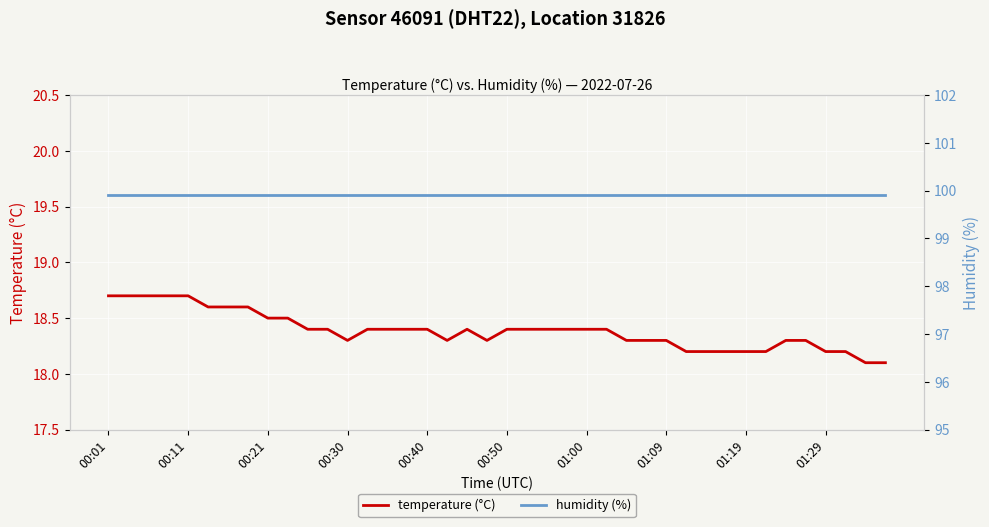

Rank the series by their average value, from highest to lowest.

humidity (%), temperature (°C)